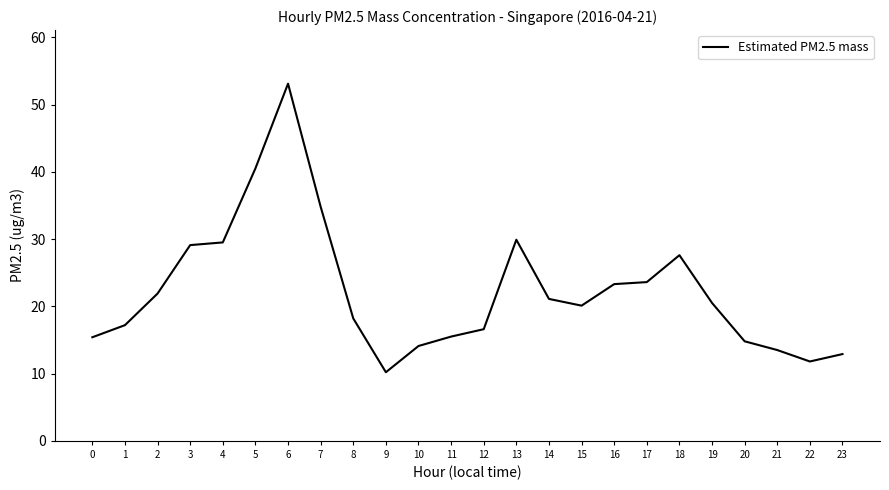

Between 20 and 4, which is larger?

4